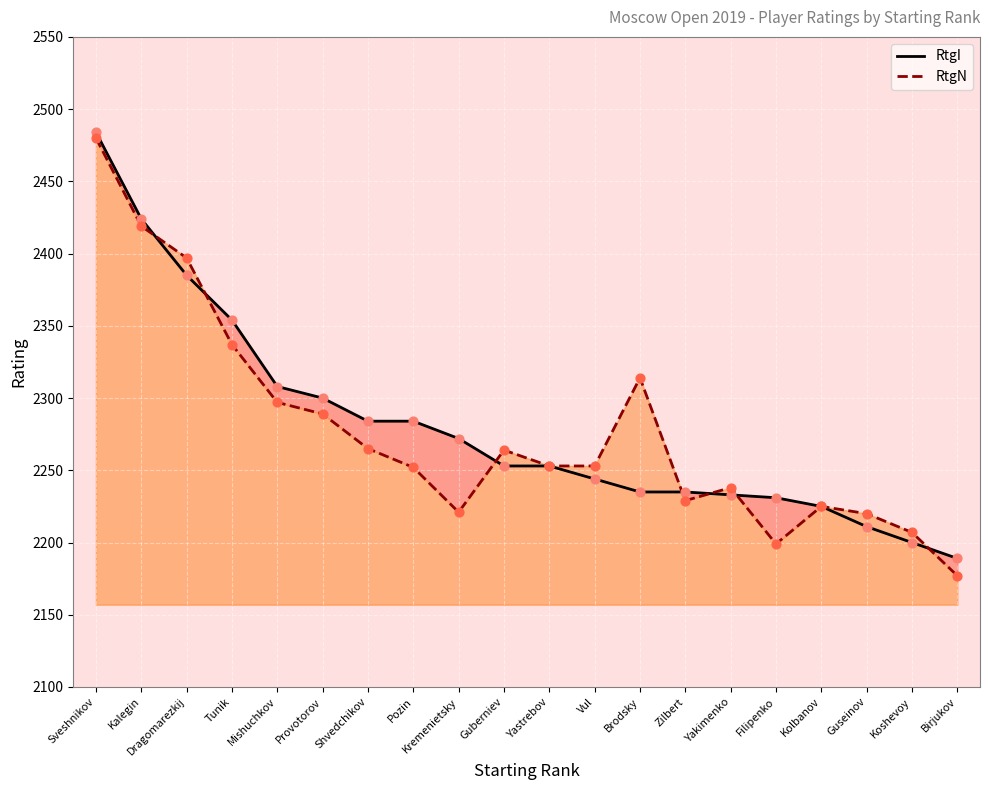

What is the total value across all series at Yastrebov?

4506